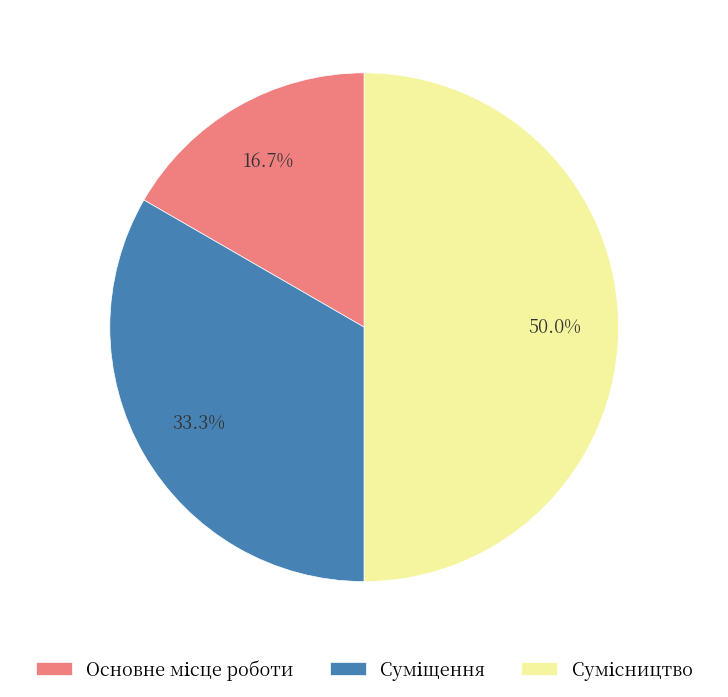

Count the number of slices in the pie.

3